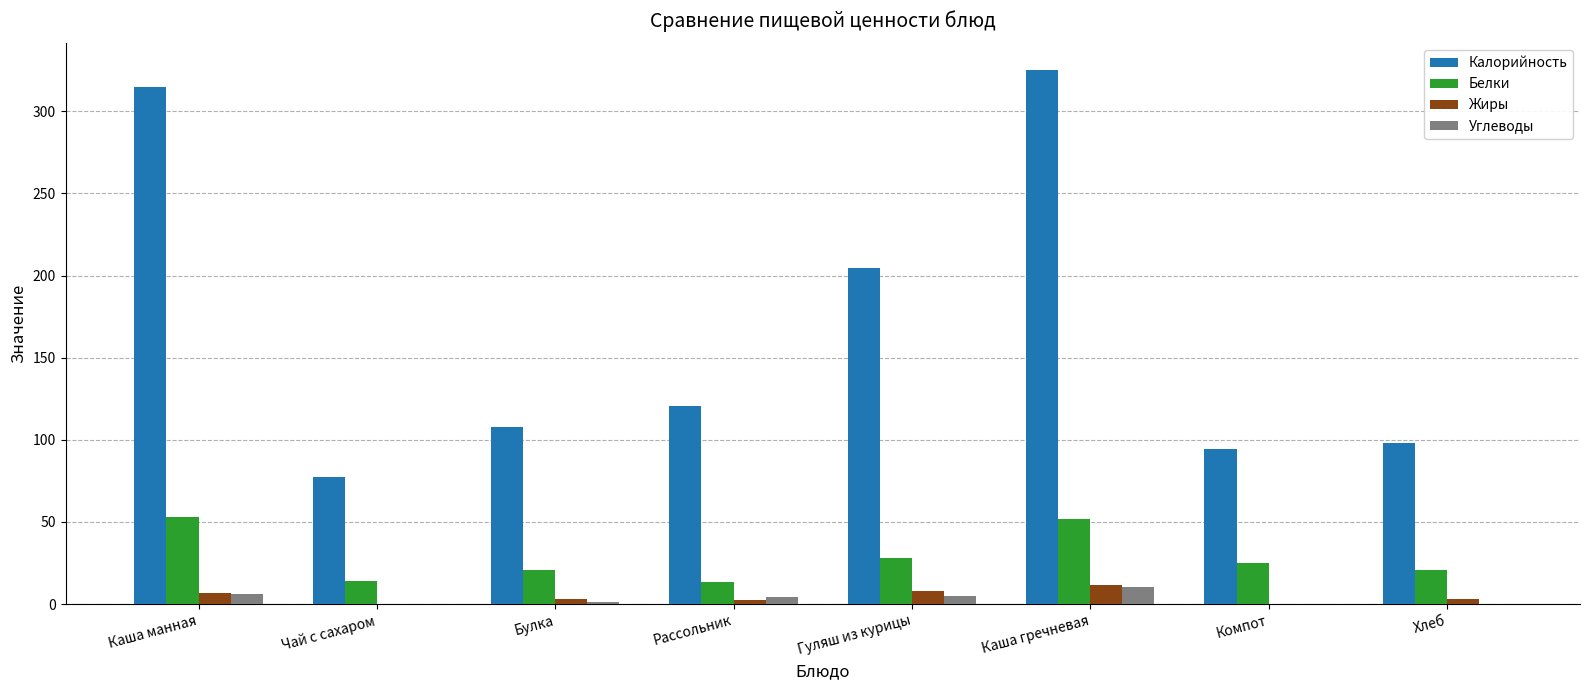

Count the number of data series in this chart.

4